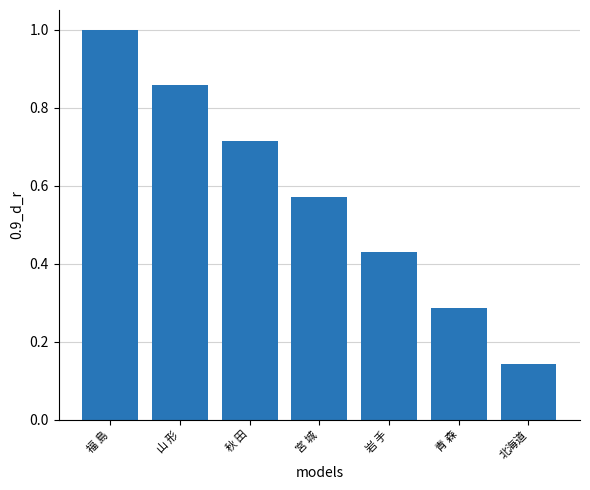

At which category does the chart reach its peak across all series?

福 島